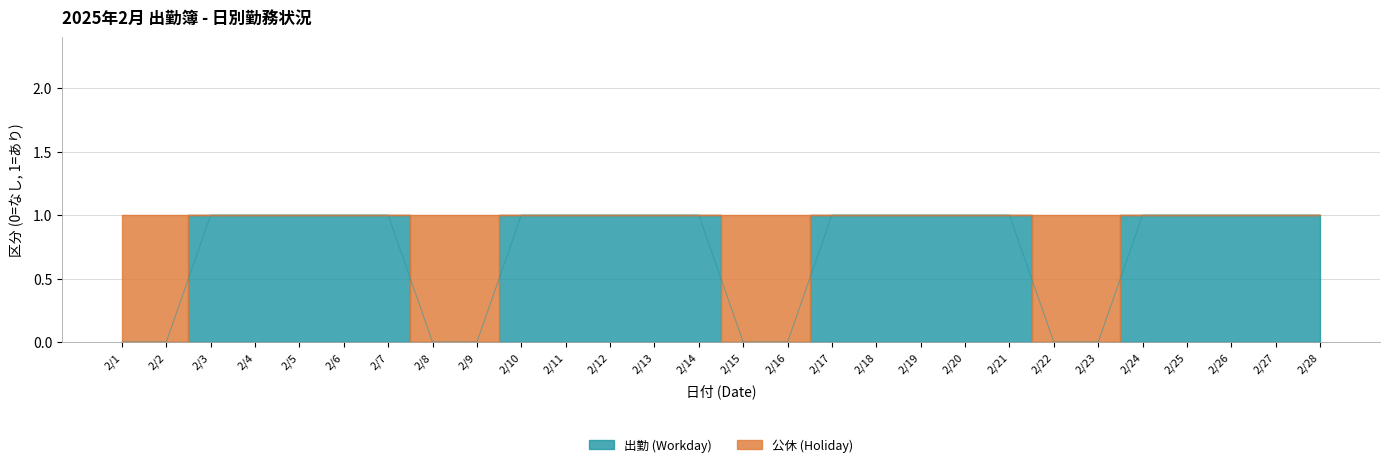

Reading right to left, what are all the values shown in this chart?

1	1	1	1	1	0	0	1	1	1	1	1	0	0	1	1	1	1	1	0	0	1	1	1	1	1	0	0